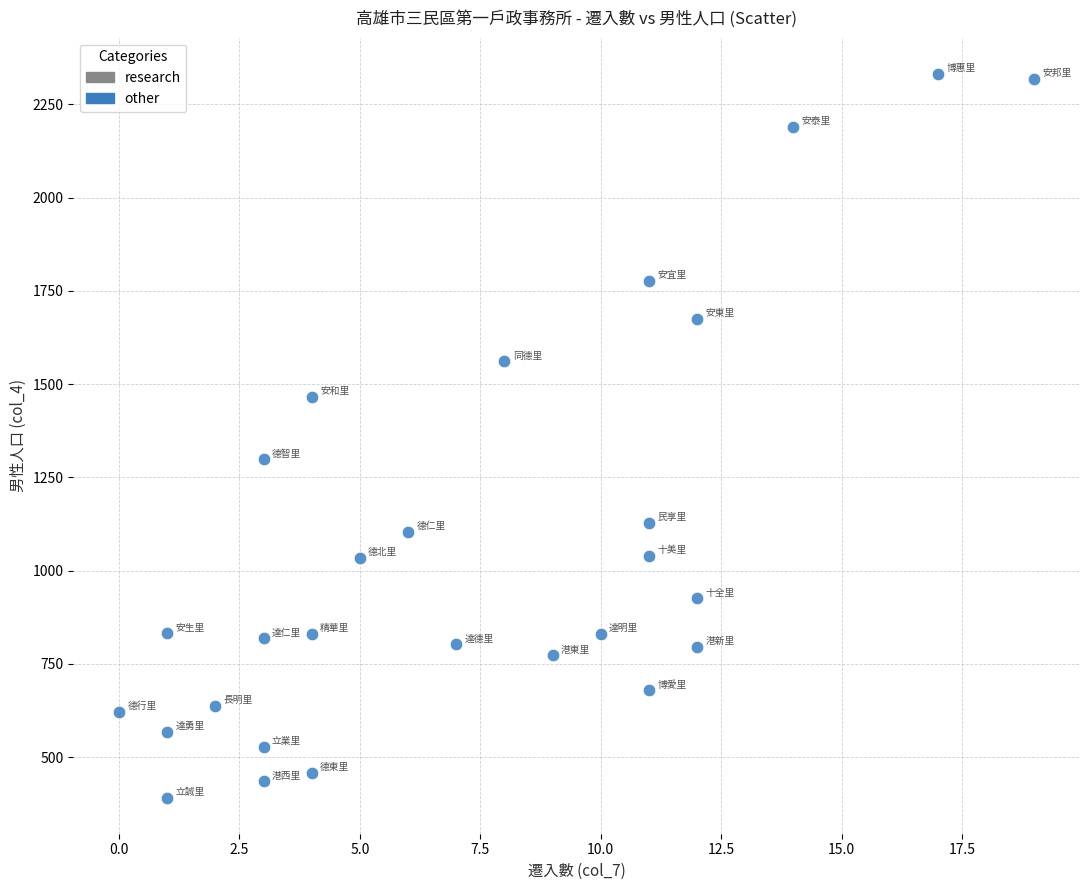

What is the range of Y values (max minus min)?

1940